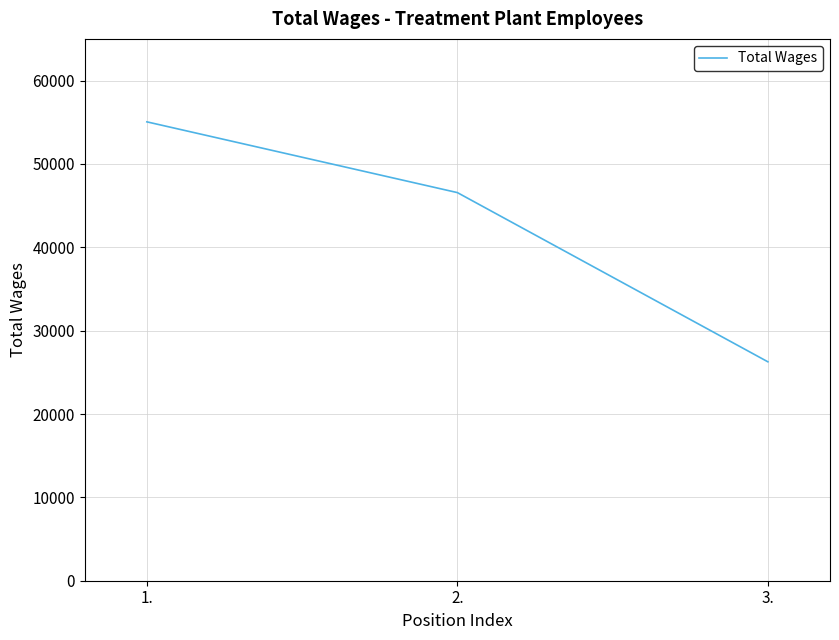

Which category has the lowest value across all series?

3.